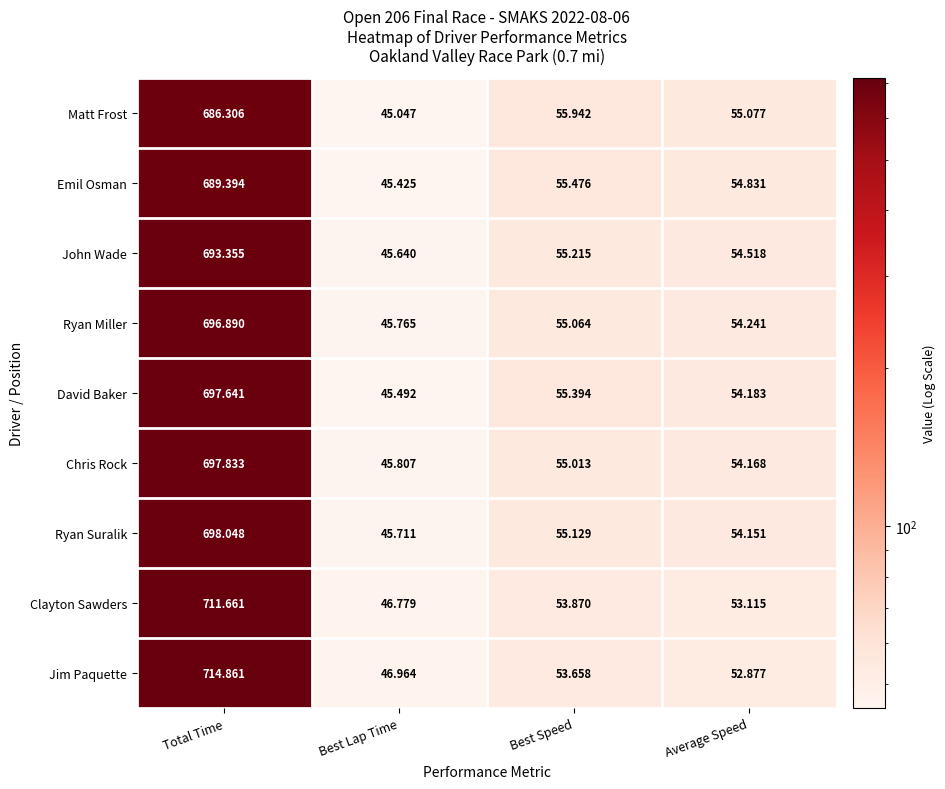

Where is Jim Paquette nearest to the value 380?

Best Speed